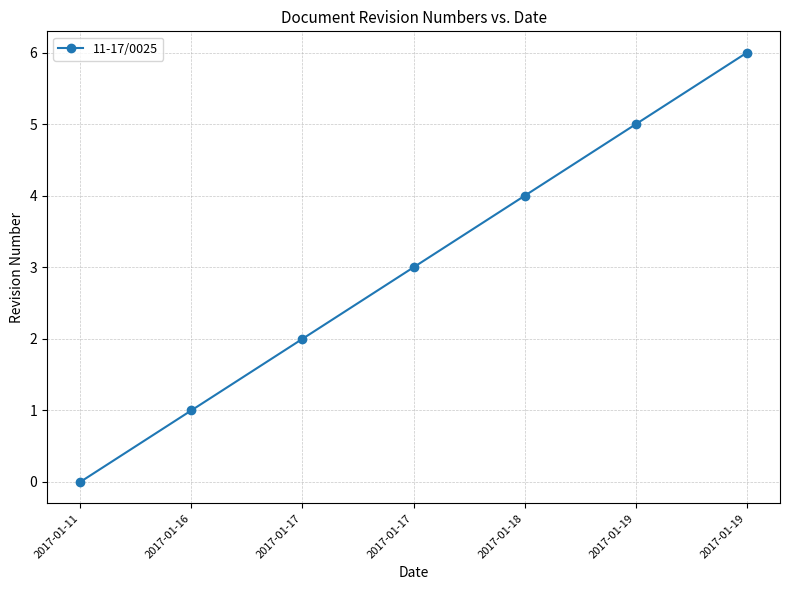

Which category has the lowest value across all series?

2017-01-11